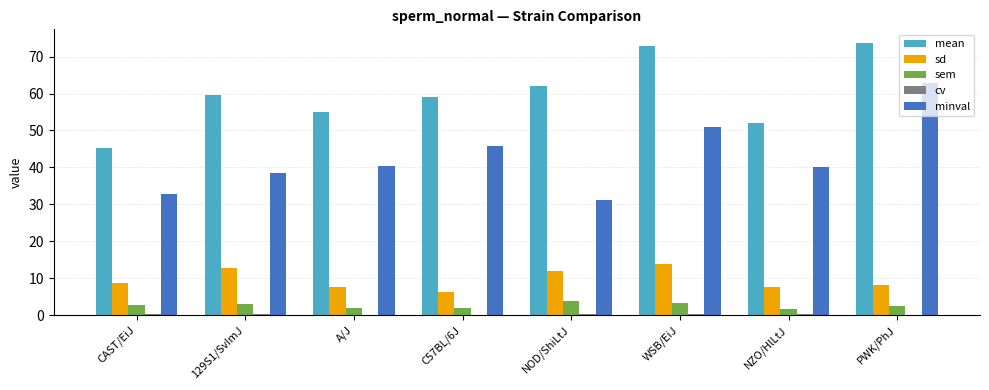

Which series has the largest total across all categories?

mean